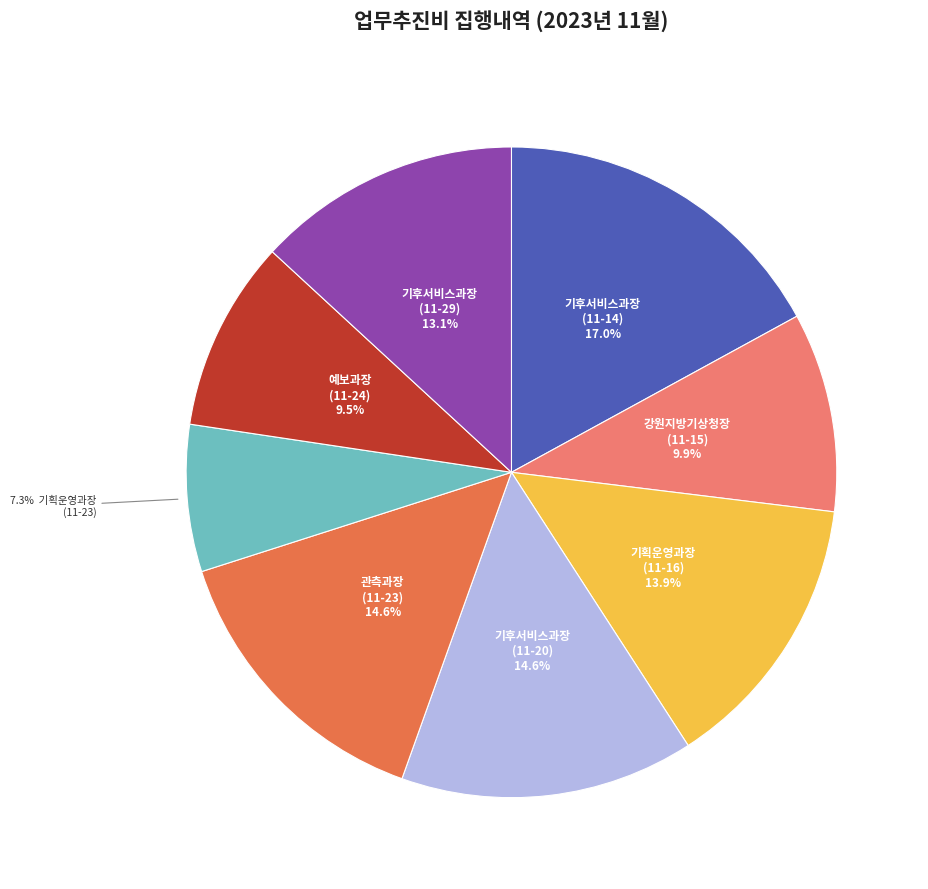

How many slices are in this pie chart?

8